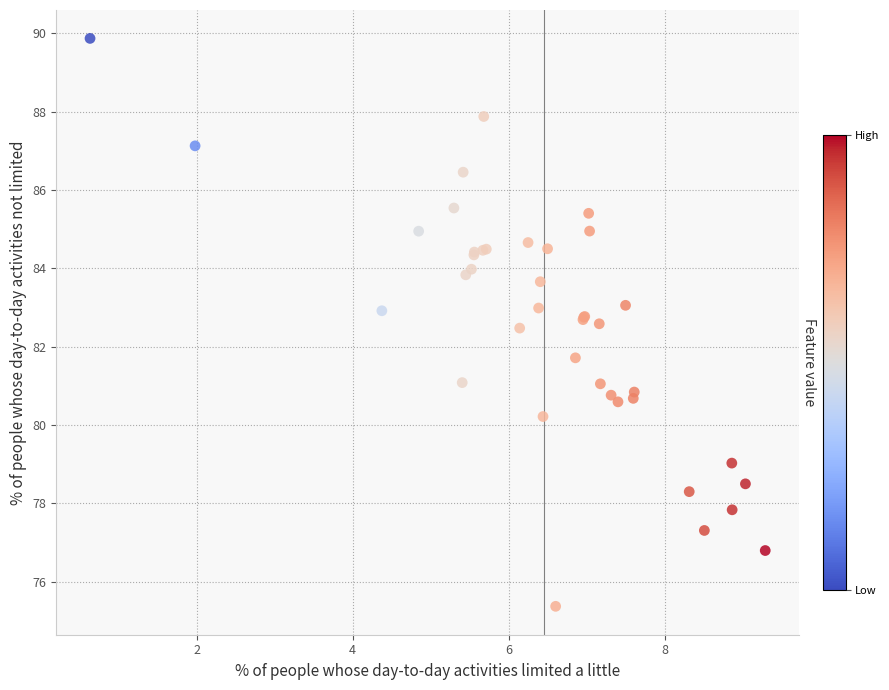

What Y value in the scatter plot is closest to 82?

81.7